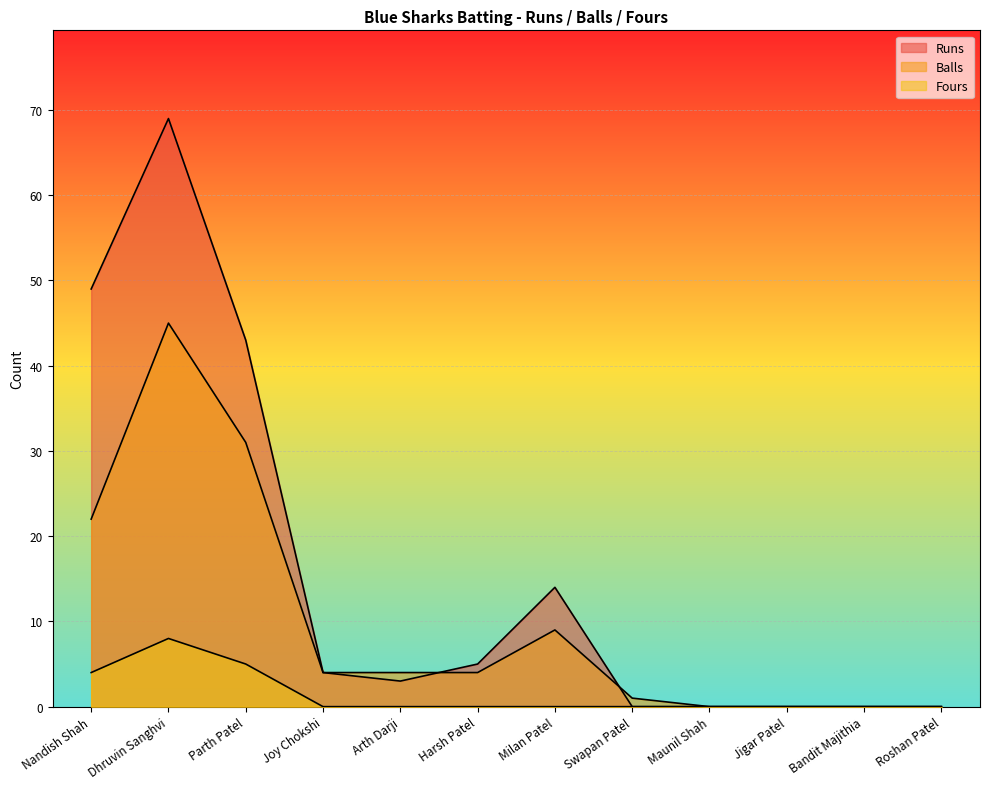

True or false: Fours and Runs intersect in this chart.

False